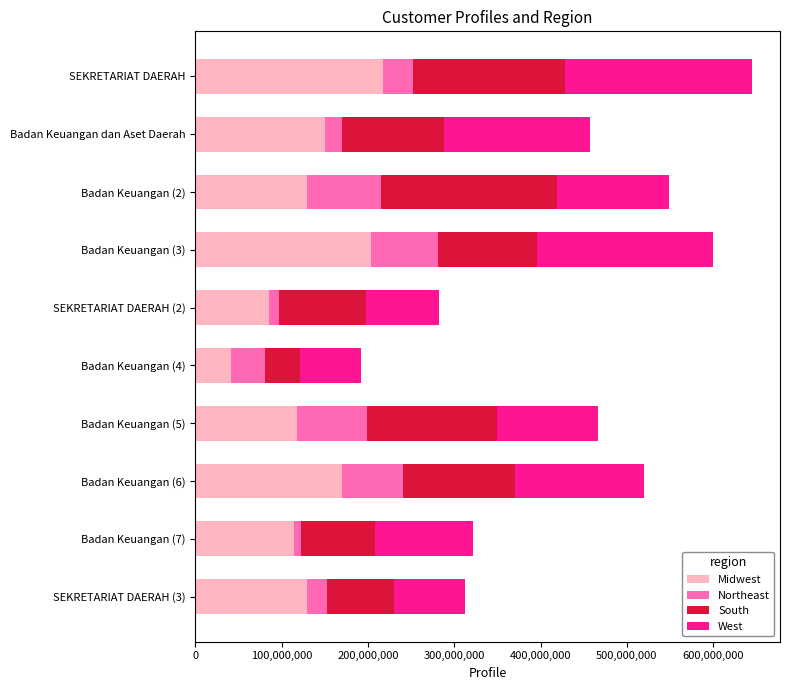

The value of Midwest at SEKRETARIAT DAERAH (2) is 125454726. True or false?

False